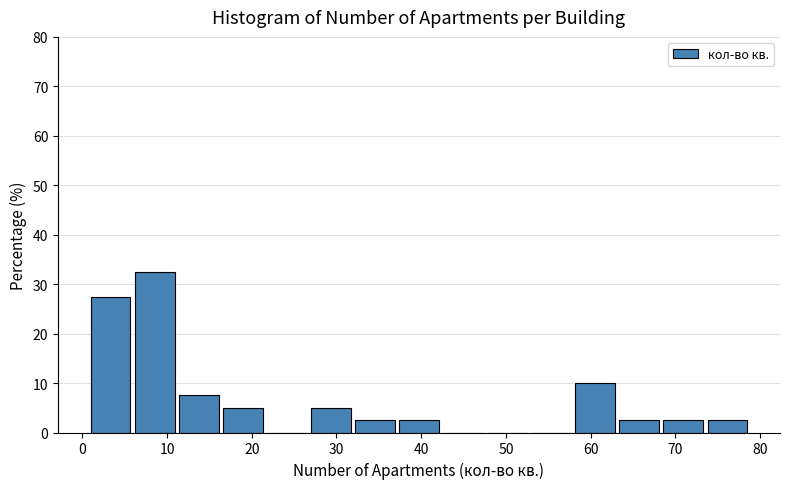

Which range on the x-axis has the tallest bar?

6.2 to 11.4